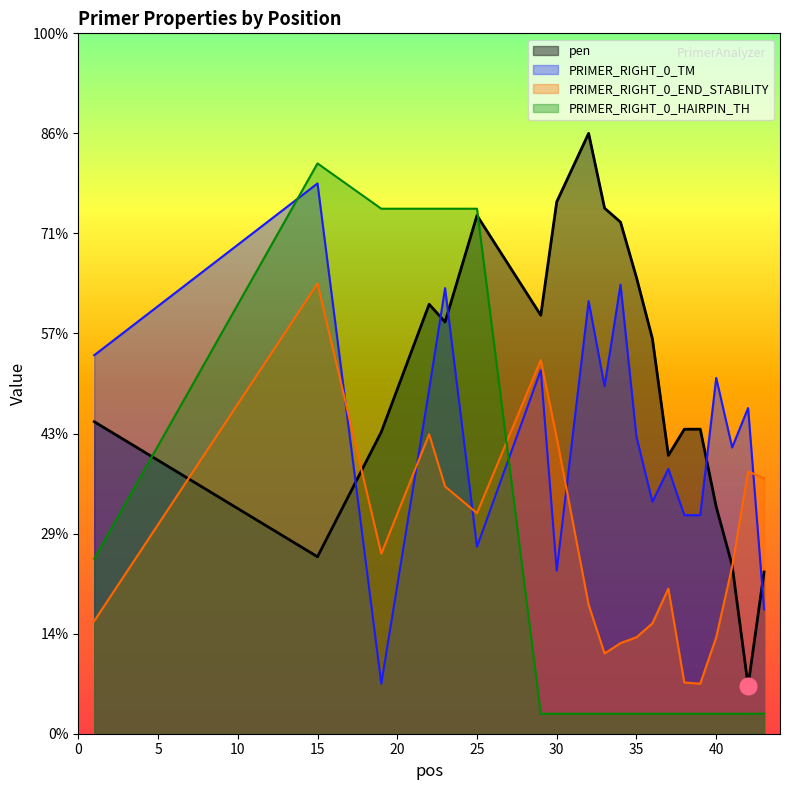

Which series has the largest total across all categories?

pen